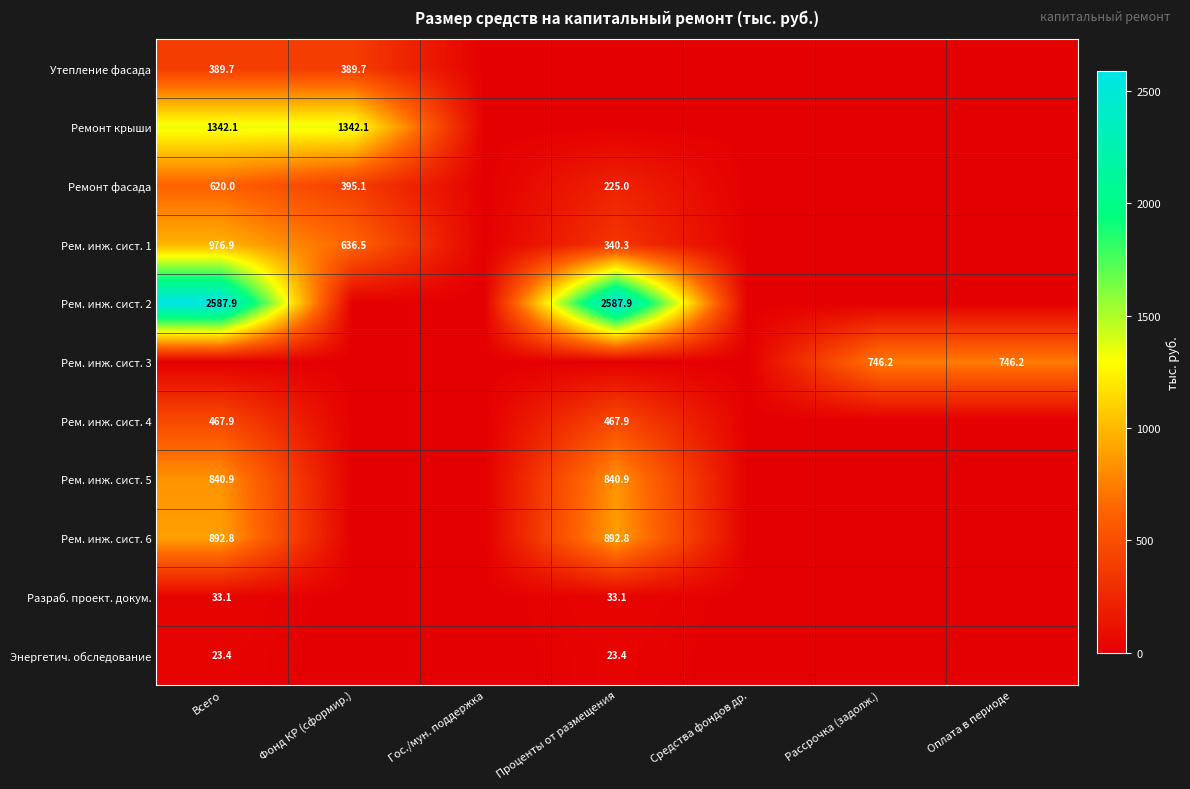

Is it true that Ремонт фасада equals 395.1 at Фонд КР (сформир.)?

True